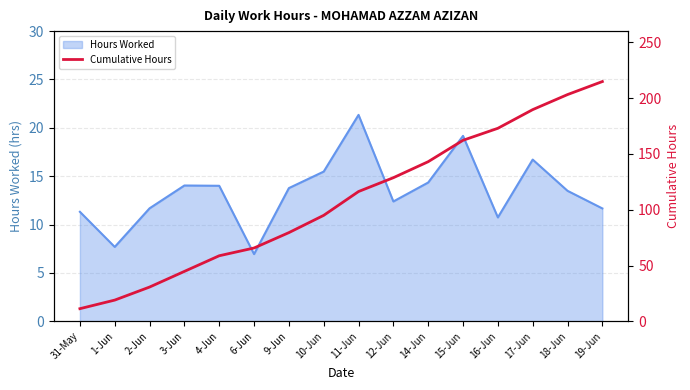

What is the average value?

108.5